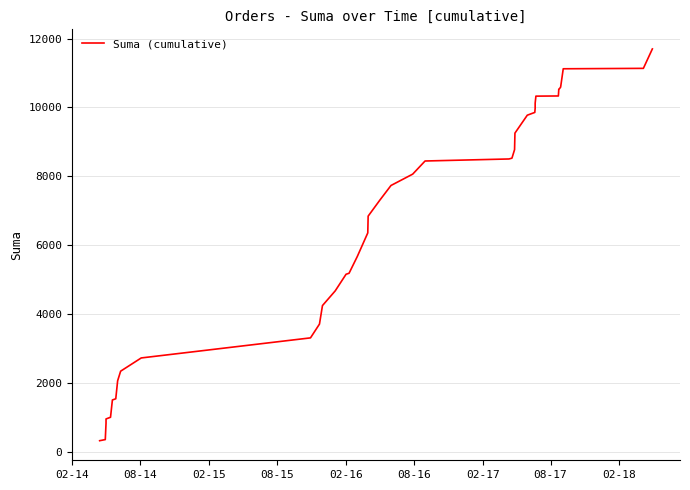

True or false: the data has more than 2 interior local peaks.

False